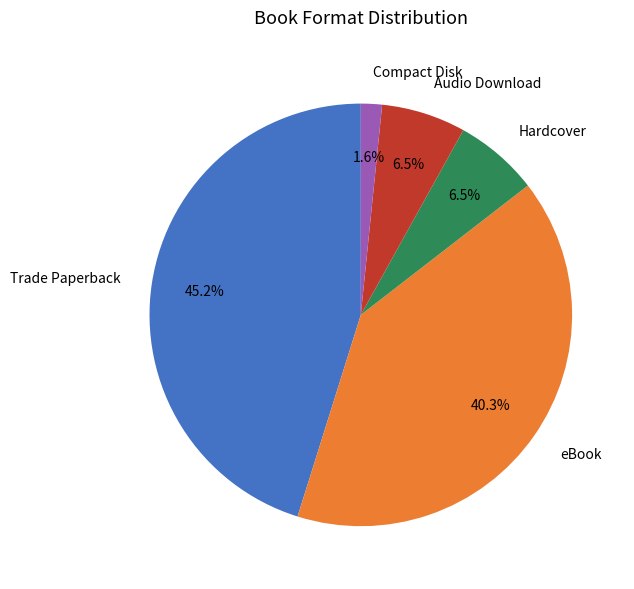

Approximately how many times larger is the value at eBook compared to Audio Download?

6.2